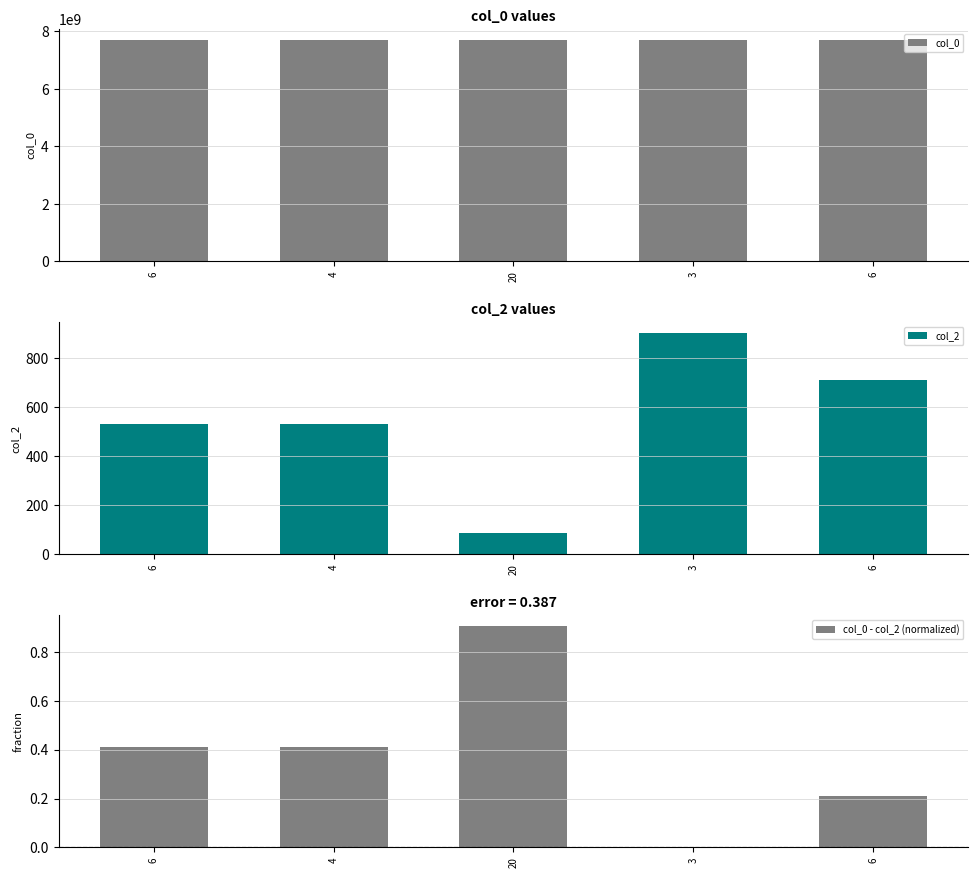

What is the difference between the maximum and minimum values in the col_2 series?

814.5